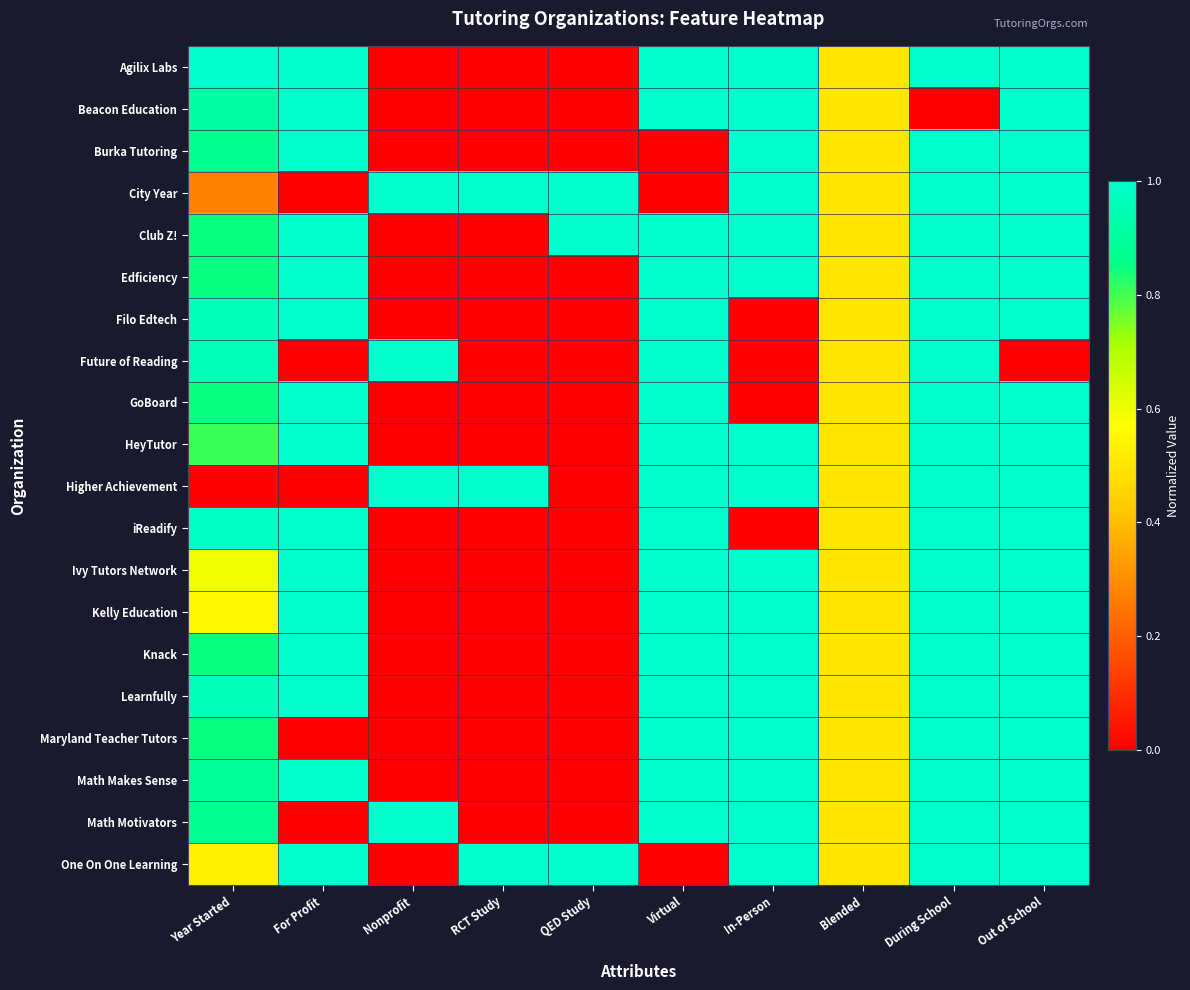

At how many categories does at least one series exceed 0?

10